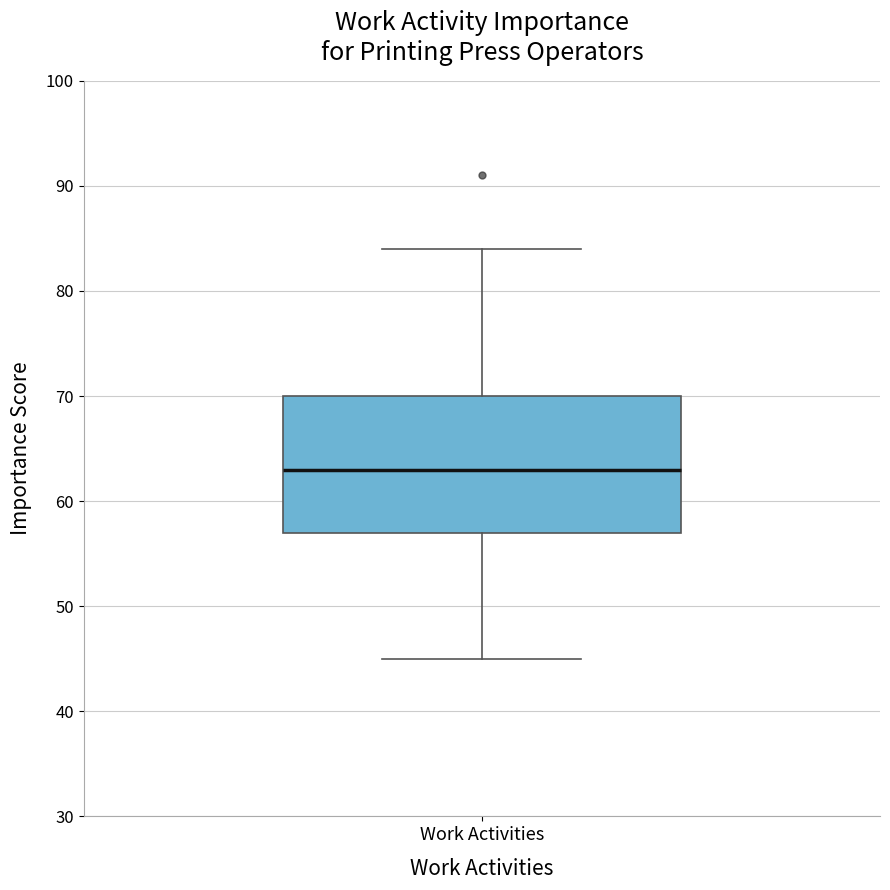

Read this box plot against the y-axis: the position of the median line, the range covered by the box, and the ends of both whiskers. The values are not printed on the chart, so give them approximately, as read against the axis.

median 63, box 57 to 70, whiskers 45 to 84